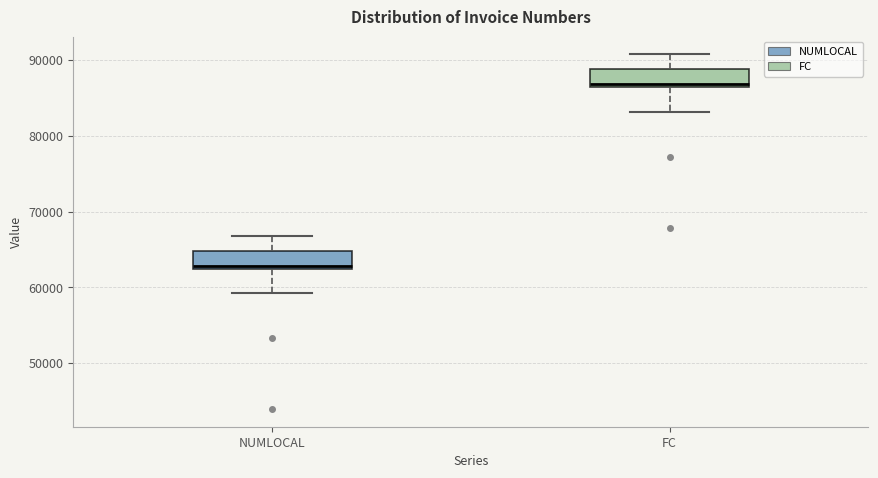

Reading left to right, transcribe this box plot: for each box, give where its median line is, the range the box spans, and where its two whiskers end, as read against the y-axis. The values are not printed on the chart, so give them approximately, as read against the axis.

NUMLOCAL: median 63000, box 62000 to 65000, whiskers 59000 to 67000
FC: median 87000, box 86000 to 89000, whiskers 83000 to 91000